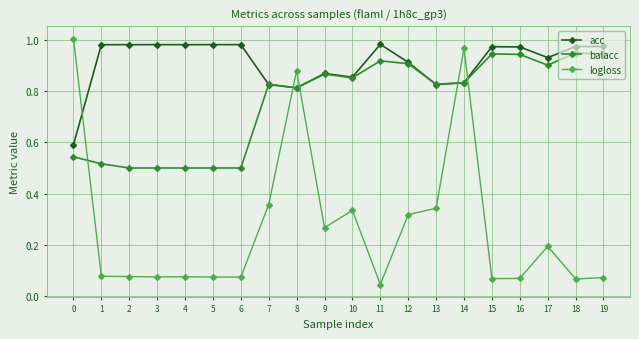

At which label is logloss closest to 0?

11